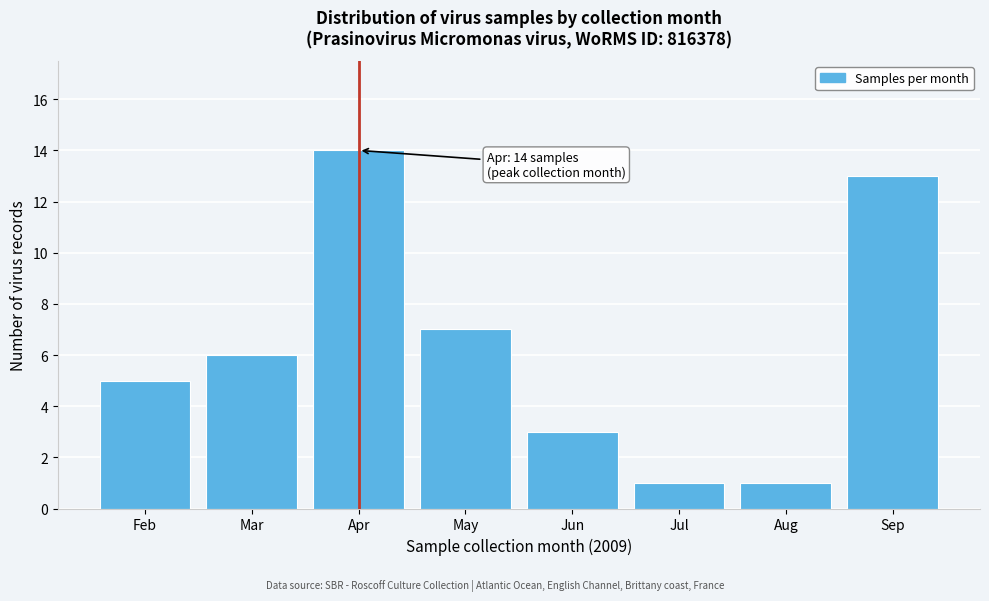

Reading left to right, transcribe all the data shown in this chart.

5	6	14	7	3	1	1	13